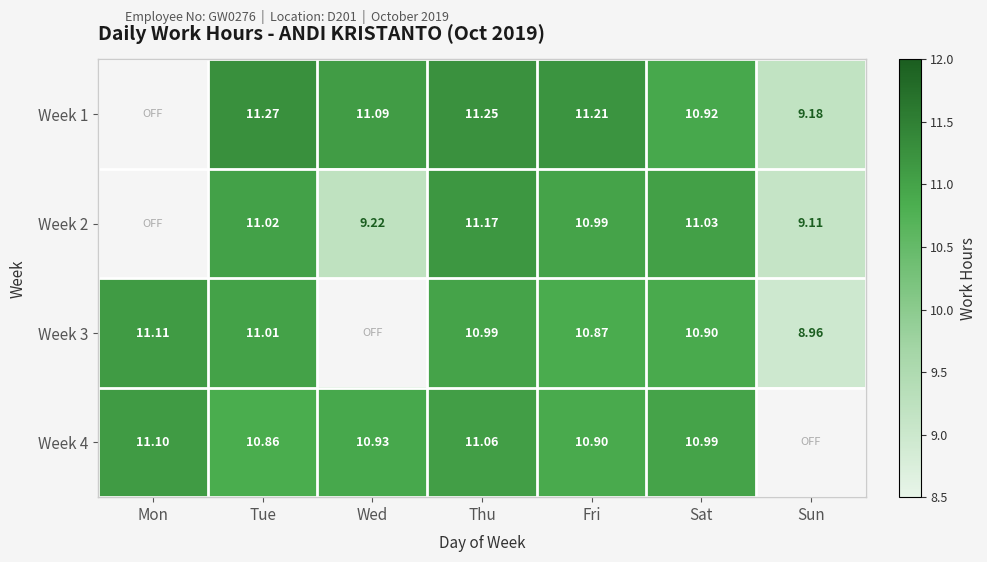

What is the difference between the highest and lowest values at Thu?

0.3